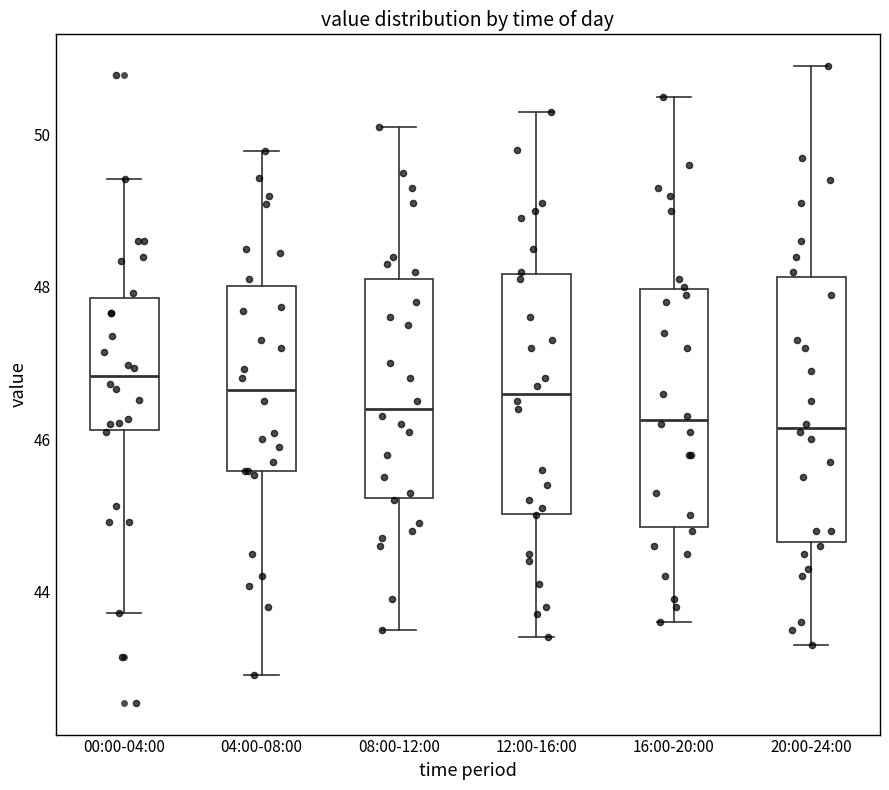

Reading left to right, read every box against the y-axis: the position of its median line, the range the box covers, and the ends of its whiskers. The values are not printed on the chart, so give them approximately, as read against the axis.

00:00-04:00: median 46.8, box 46.2 to 47.8, whiskers 43.8 to 49.4
04:00-08:00: median 46.6, box 45.6 to 48.0, whiskers 43.0 to 49.8
08:00-12:00: median 46.4, box 45.2 to 48.2, whiskers 43.6 to 50.2
12:00-16:00: median 46.6, box 45.0 to 48.2, whiskers 43.4 to 50.4
16:00-20:00: median 46.2, box 44.8 to 48.0, whiskers 43.6 to 50.6
20:00-24:00: median 46.2, box 44.6 to 48.2, whiskers 43.4 to 51.0